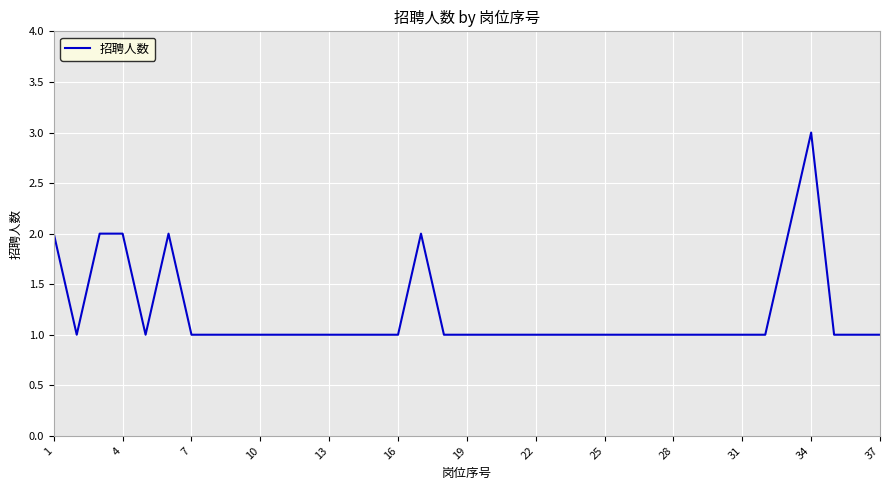

What is the maximum value shown in the chart?

3